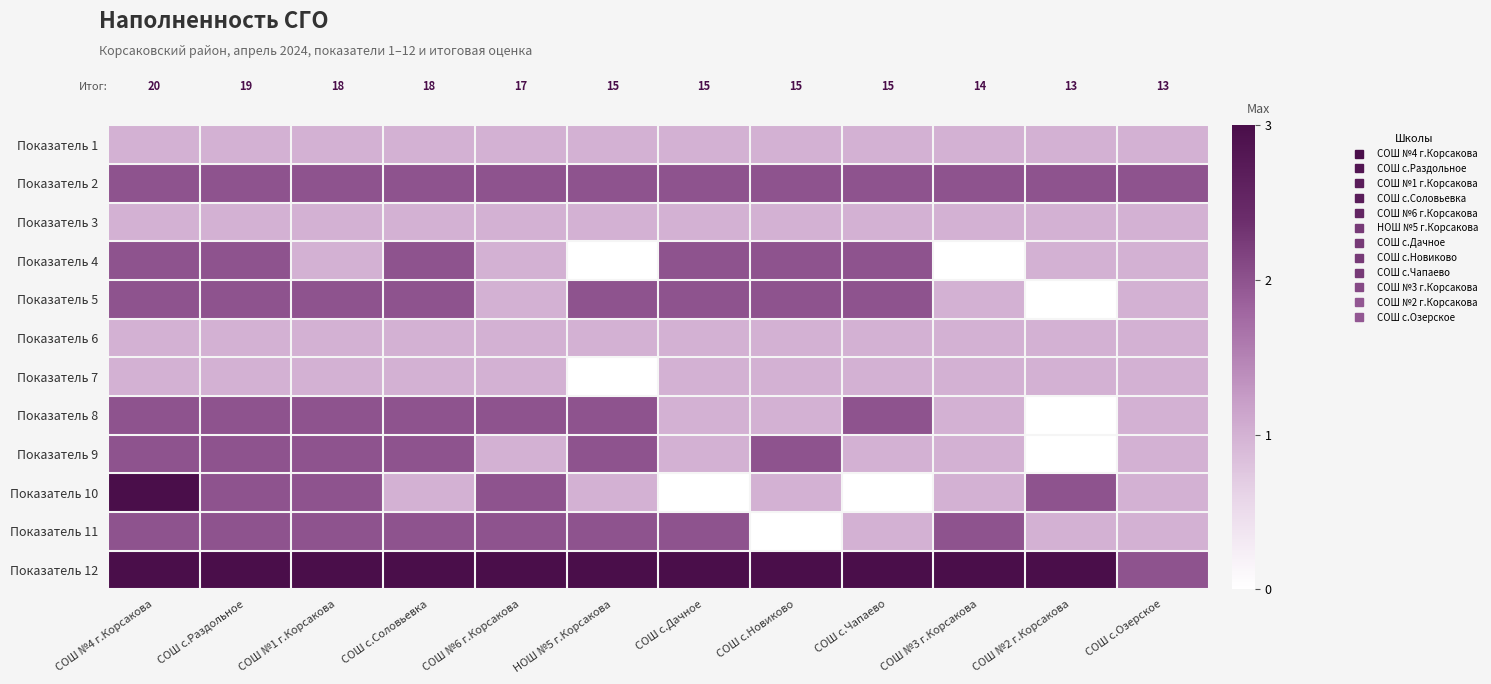

What is the maximum value shown in the chart?

3